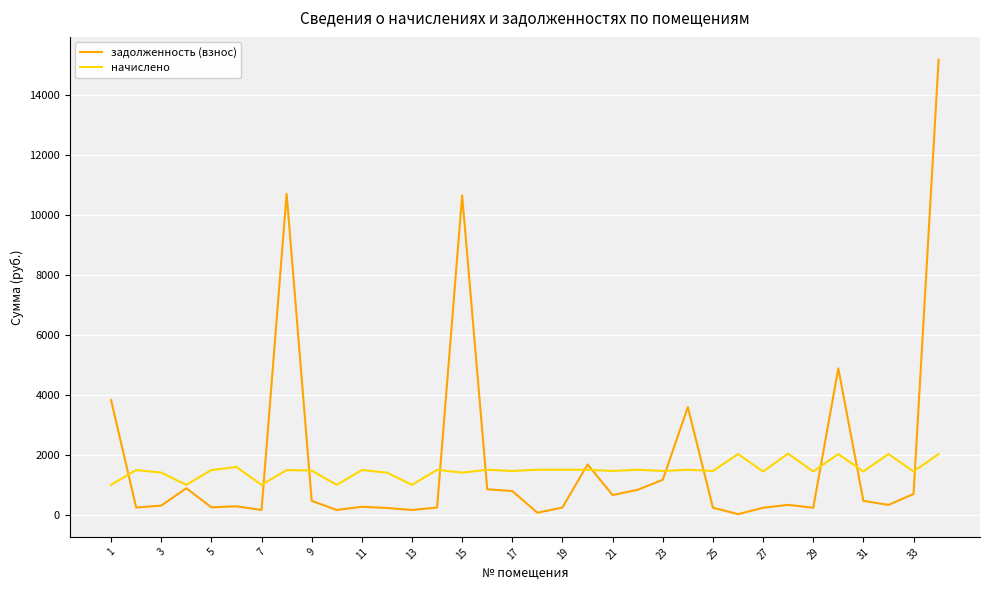

Count the number of categories in the chart.

34